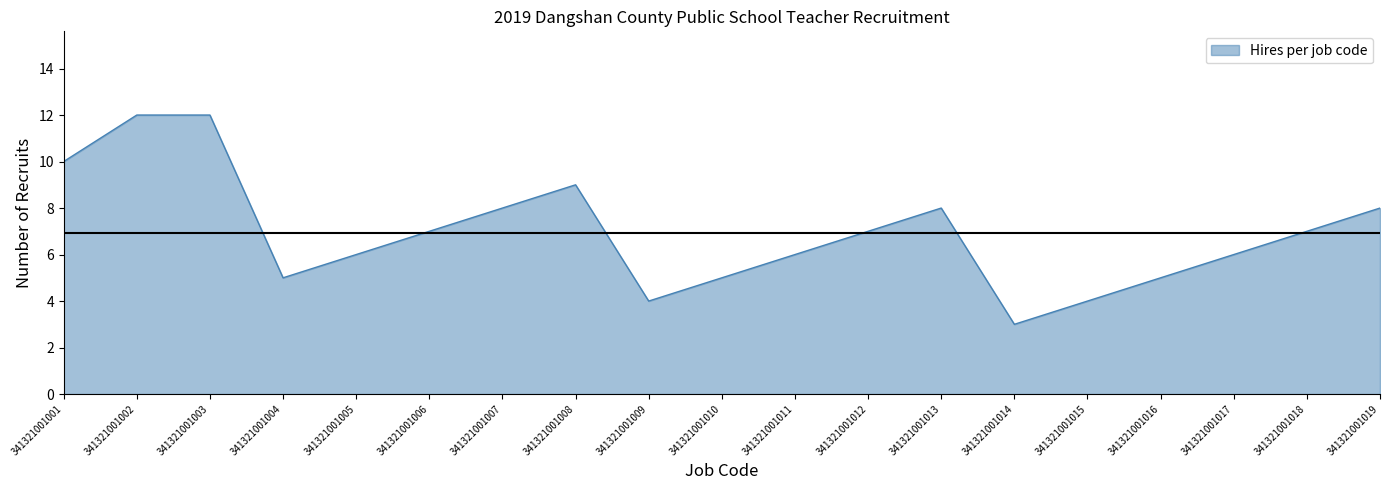

What is the minimum value shown in the chart?

3